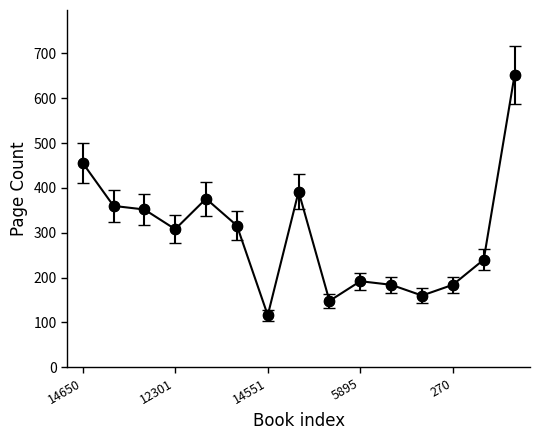

What is the greatest value displayed?

652